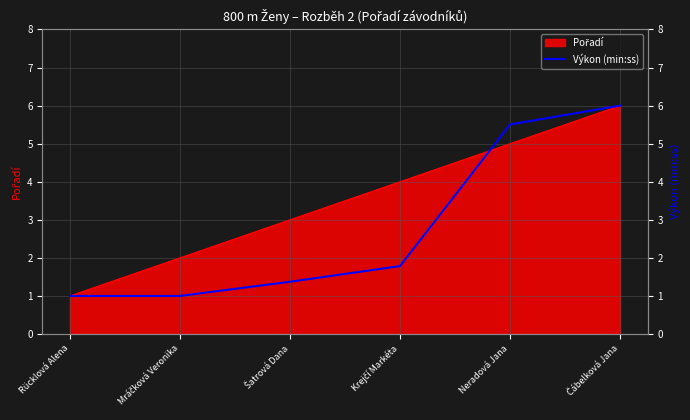

What is the difference between the values at Čábelková Jana and Rücklová Alena?

5.0